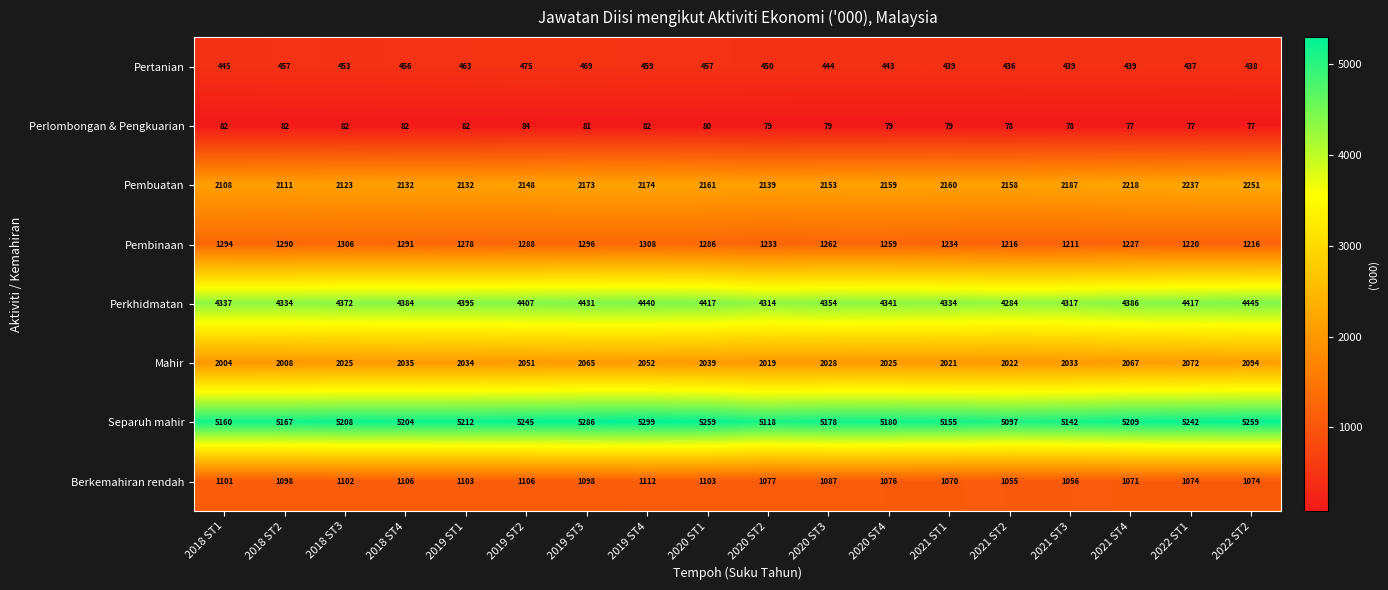

What is the difference between the maximum and minimum values in the Perkhidmatan series?

161